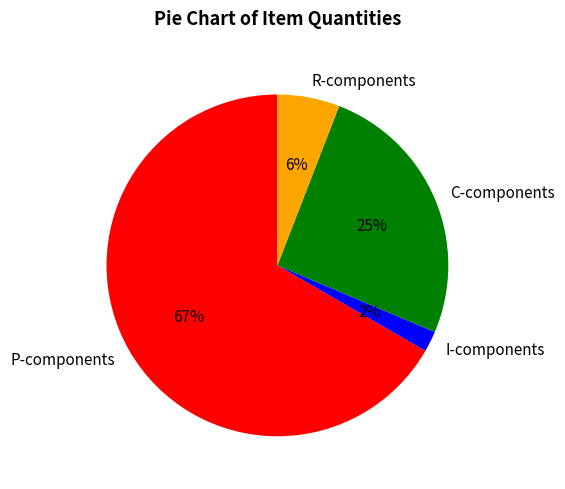

Which slice is the largest?

P-components